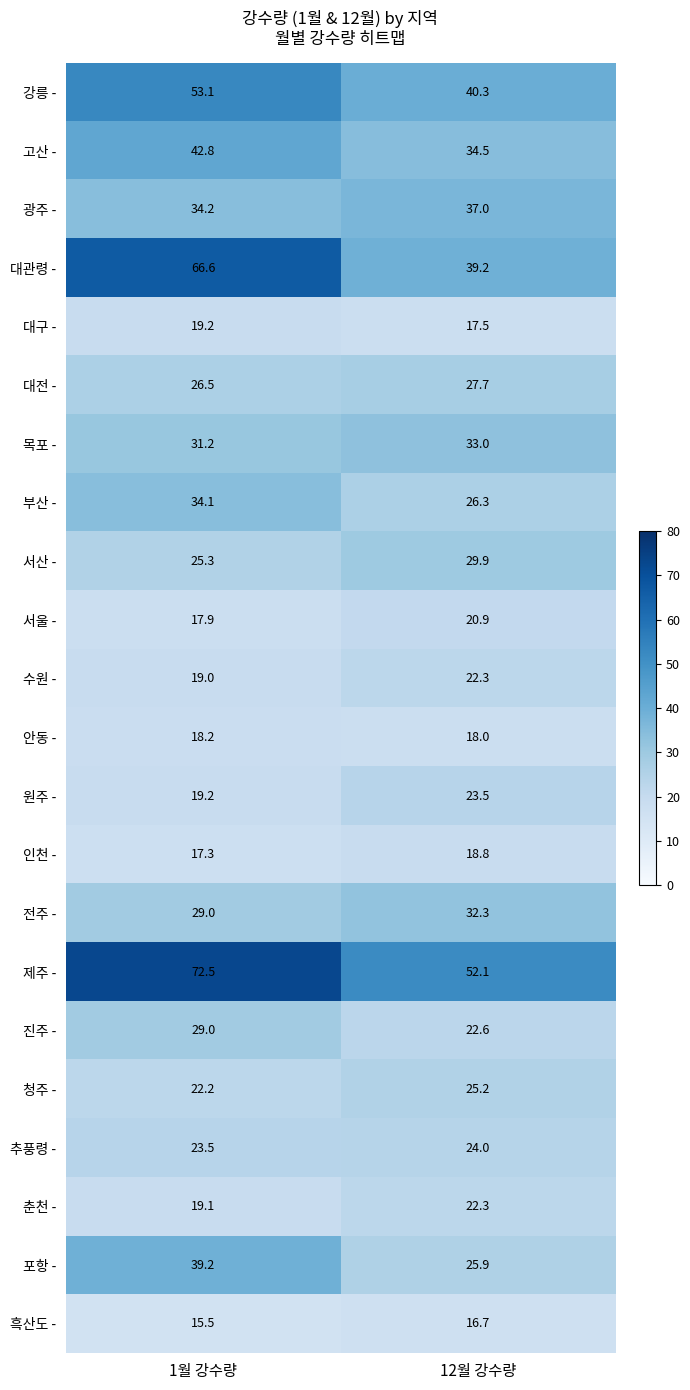

Where is 흑산도 - nearest to the value 16?

1월 강수량